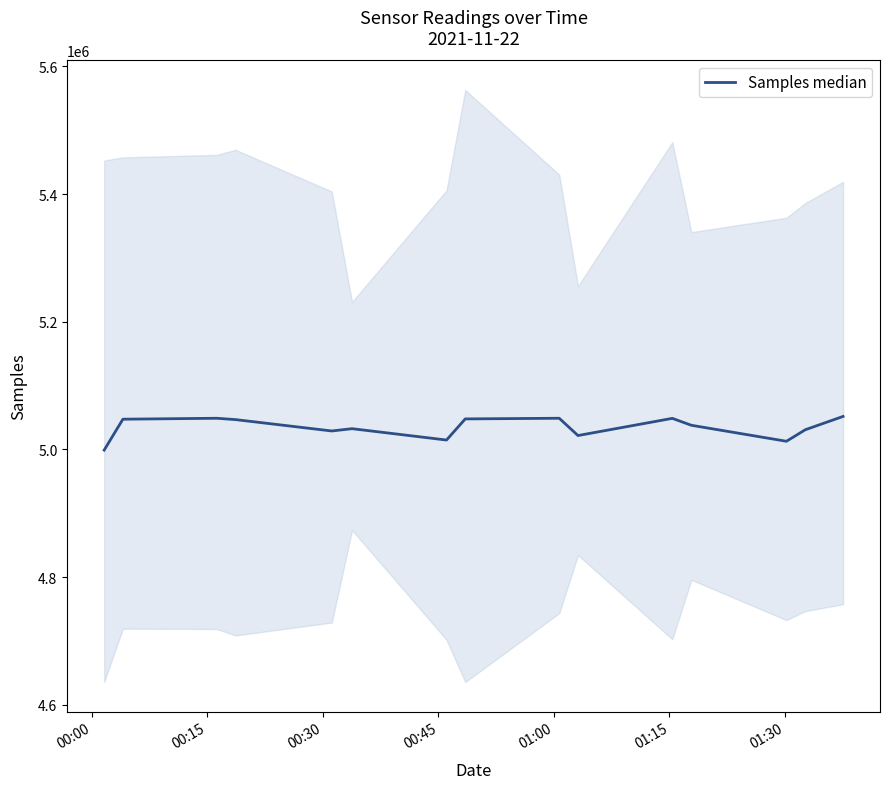

Which has a higher value, 00:15 or 00:45?

00:15